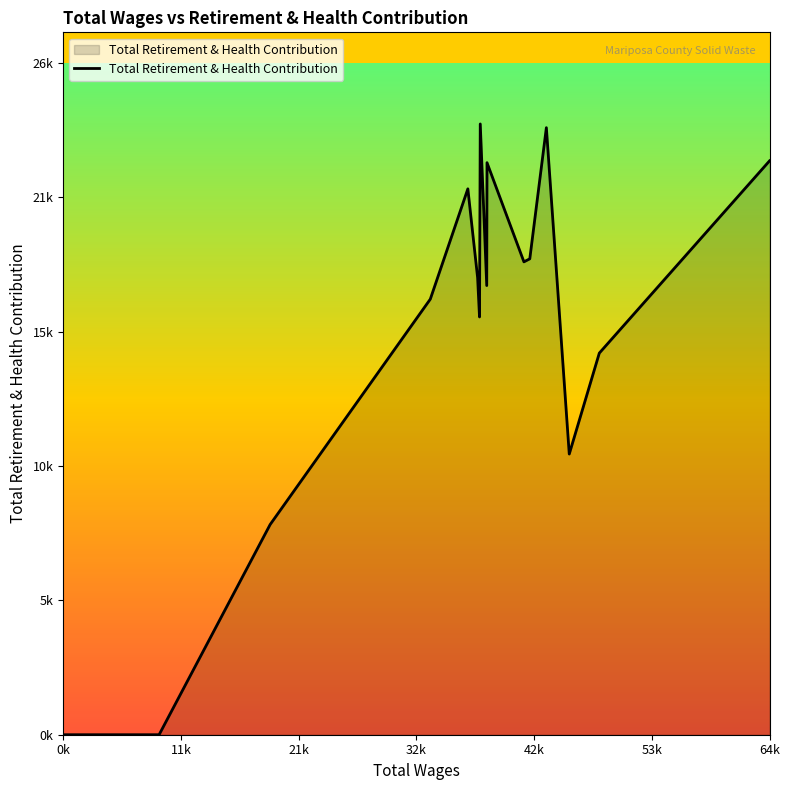

Does the chart display data point markers on the line(s)?

No